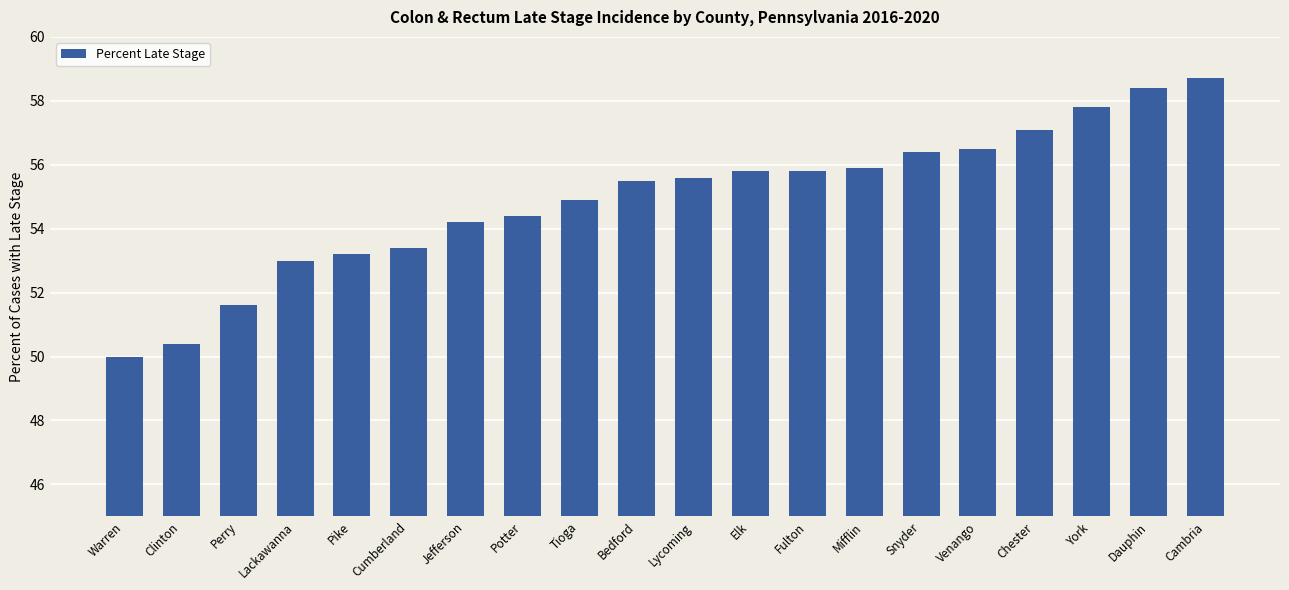

What is the label of the 12th bar from the left?

Elk